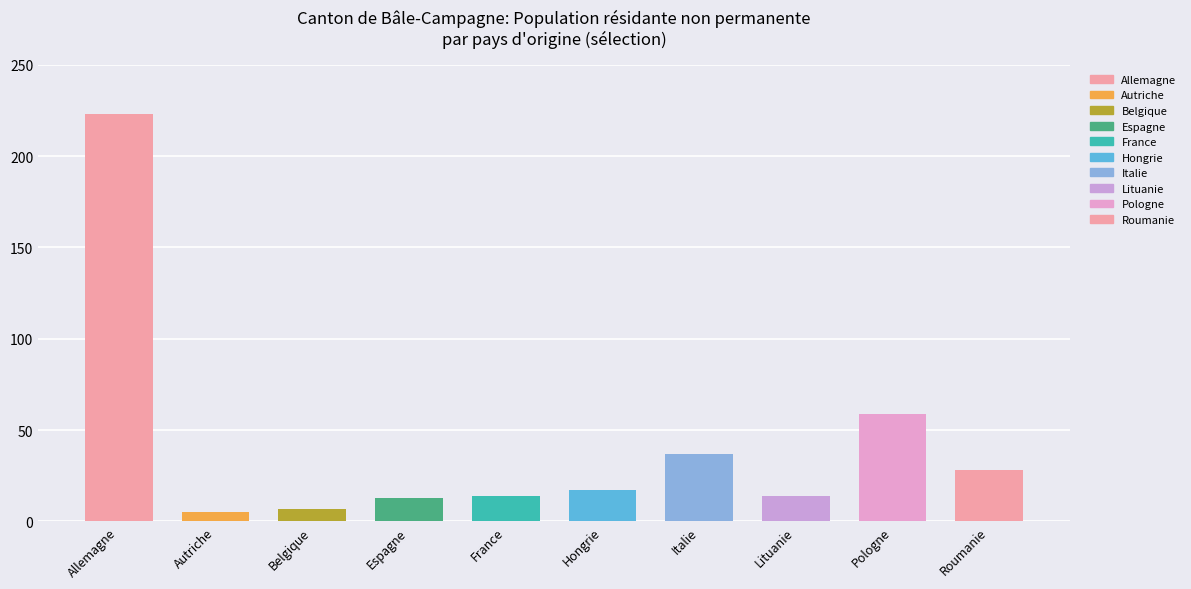

What position from the right is Roumanie?

1